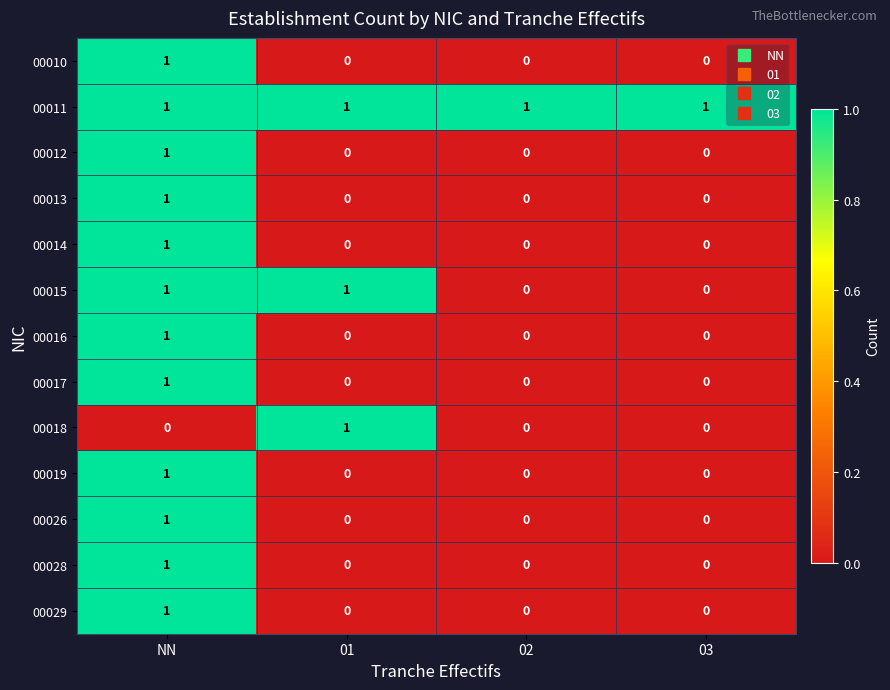

The 00026 series shows 1 at 02. True or false?

False